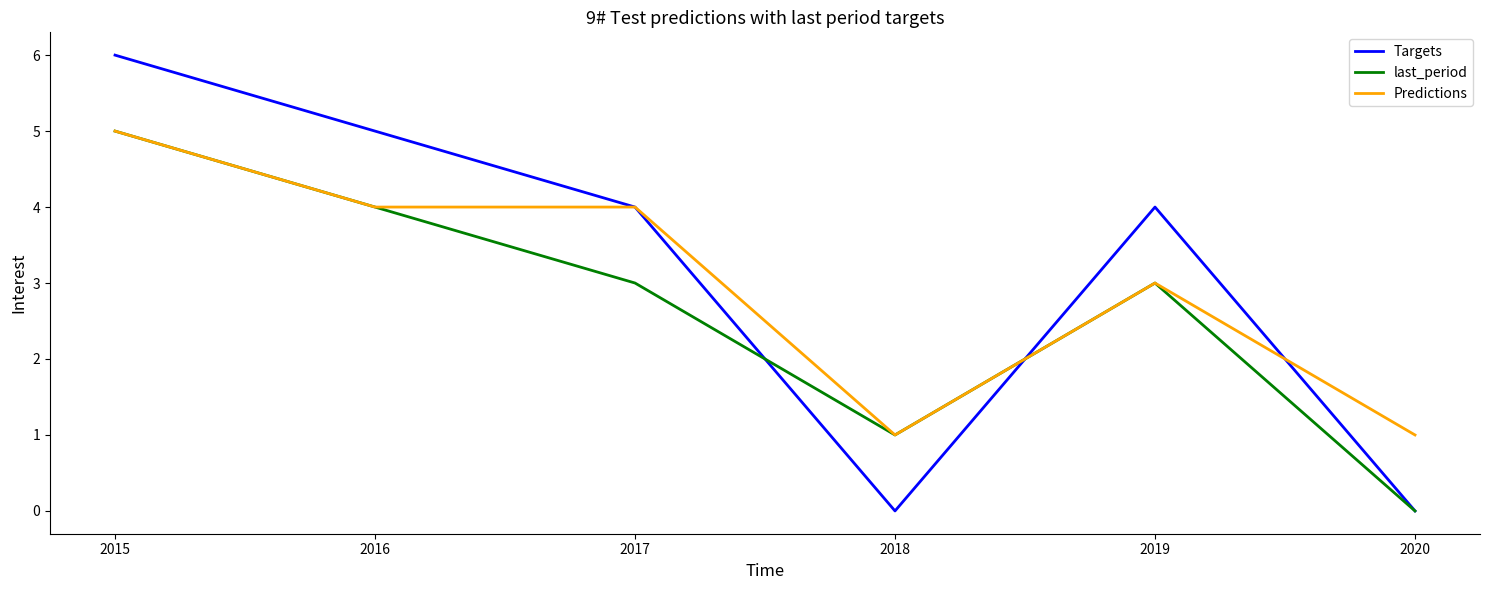

True or false: last_period has more than 2 points higher than both neighbors.

False